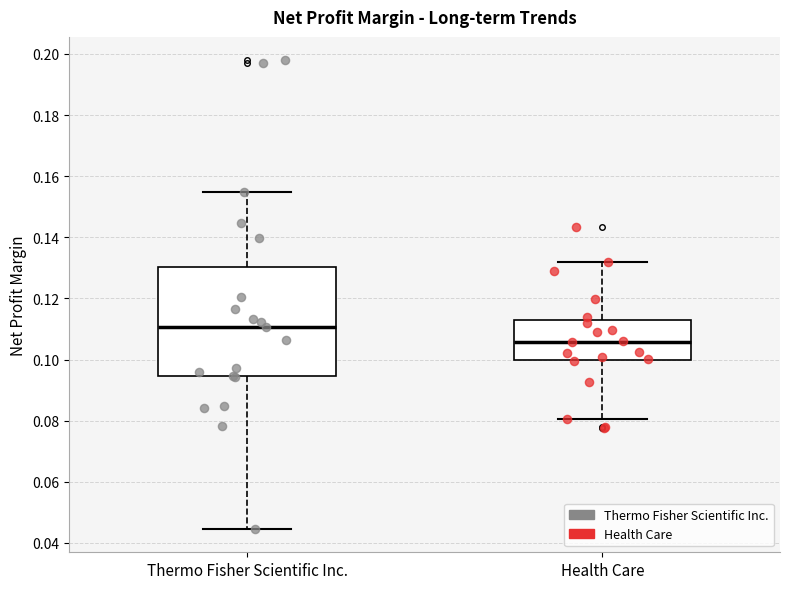

Which box has the highest median line?

Thermo Fisher Scientific Inc.